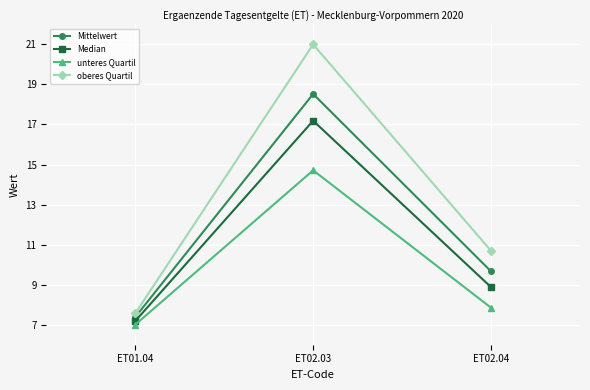

What is the label of the 1st point from the right?

ET02.04